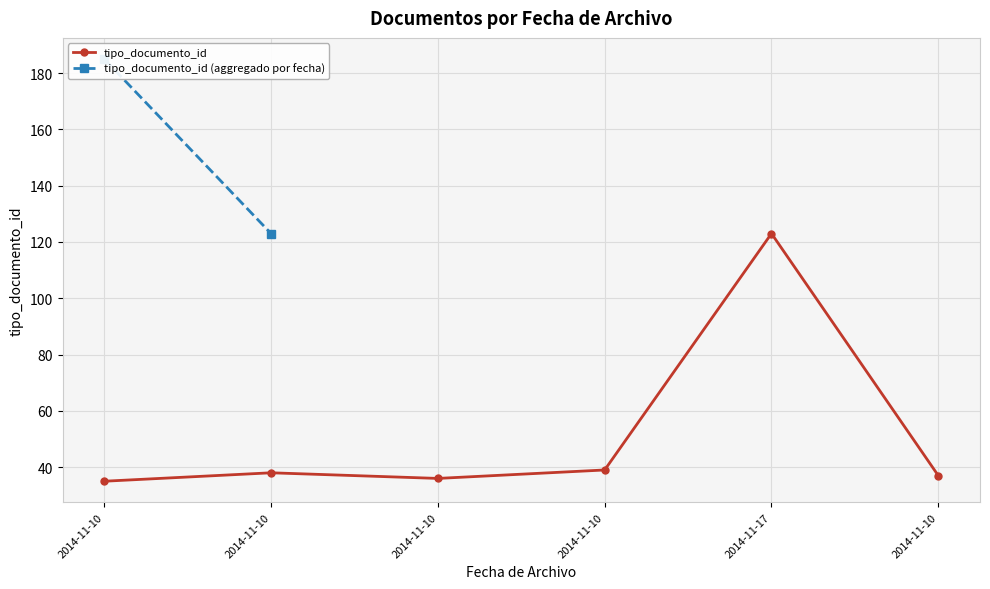

What is the difference between the values at 2014-11-10 and 2014-11-10?

4